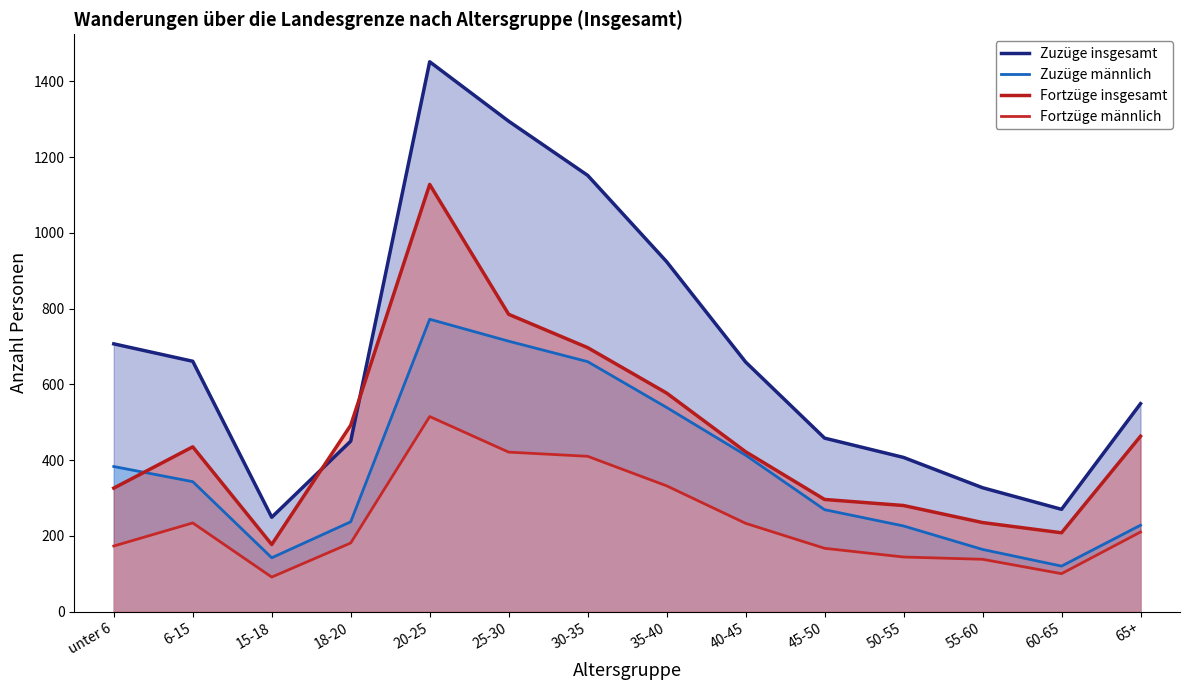

True or false: Fortzüge insgesamt and Fortzüge männlich cross at least once.

False